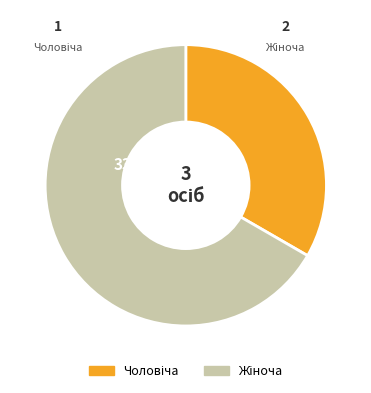

Approximately how many times larger is the value at Чоловіча compared to Жіноча?

0.5